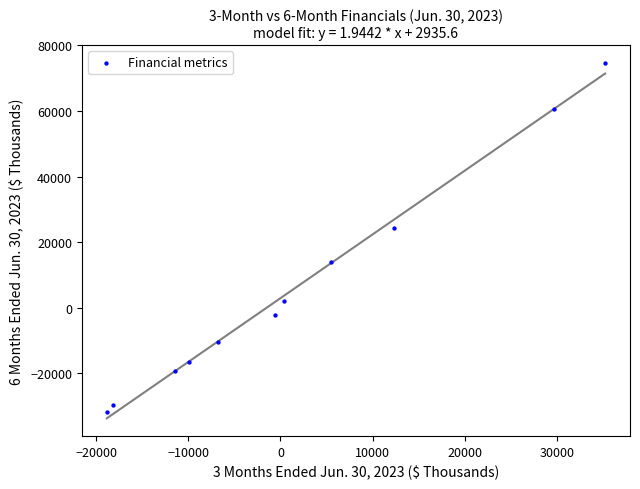

What is the range of Y values (max minus min)?

106400